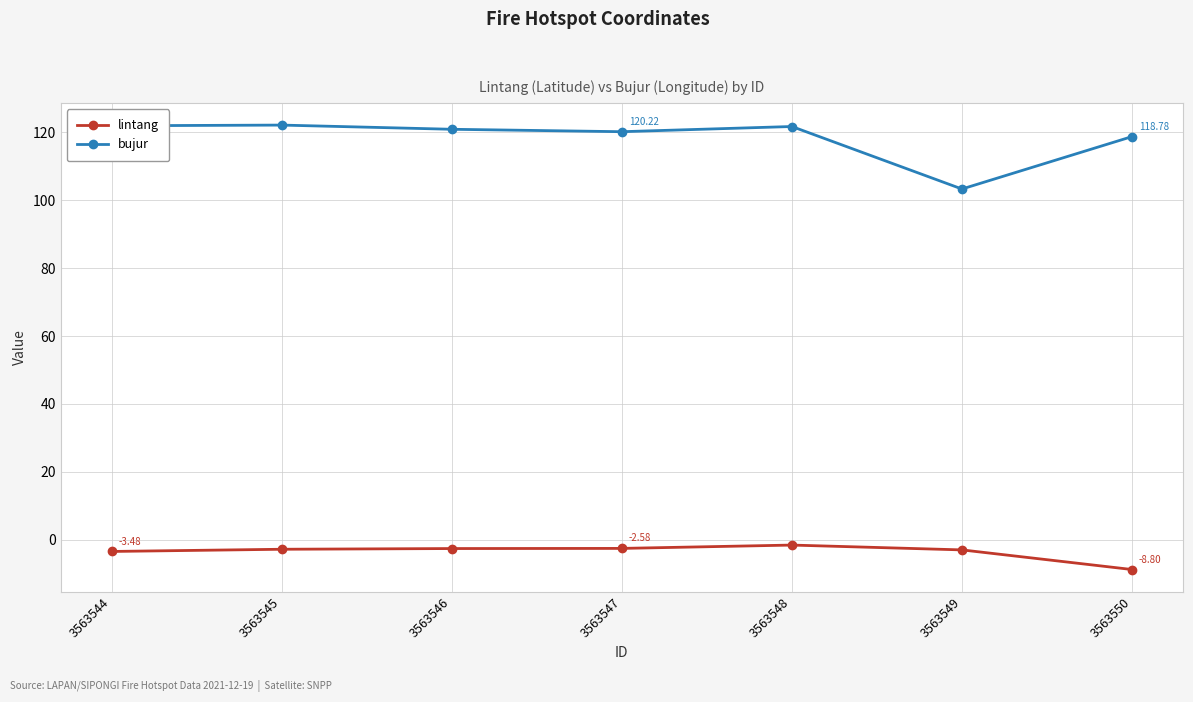

List the series in order of their overall mean, highest first.

bujur, lintang